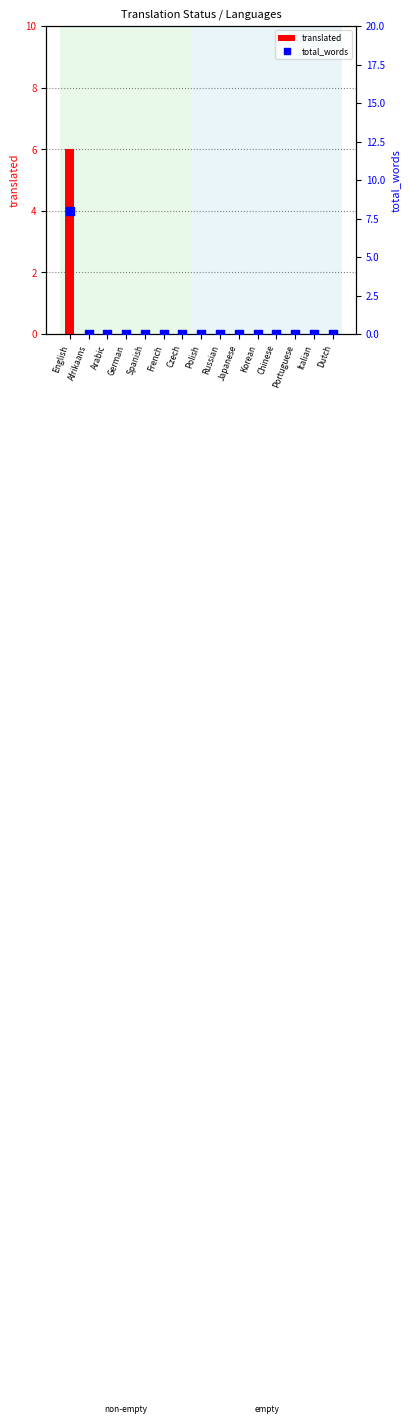

Which series reaches the maximum Y coordinate?

total_words